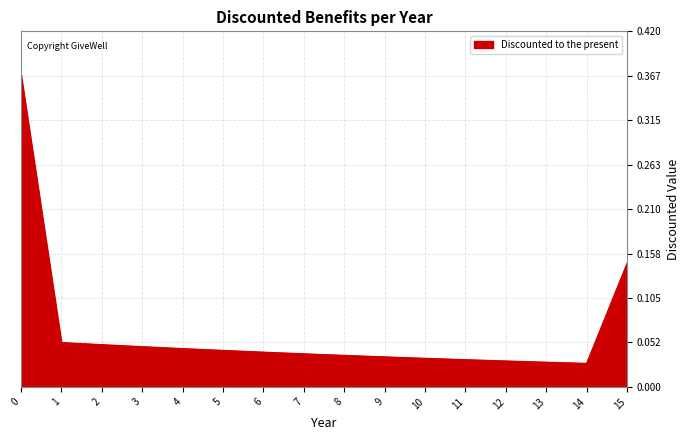

Between 12 and 15, which is larger?

15